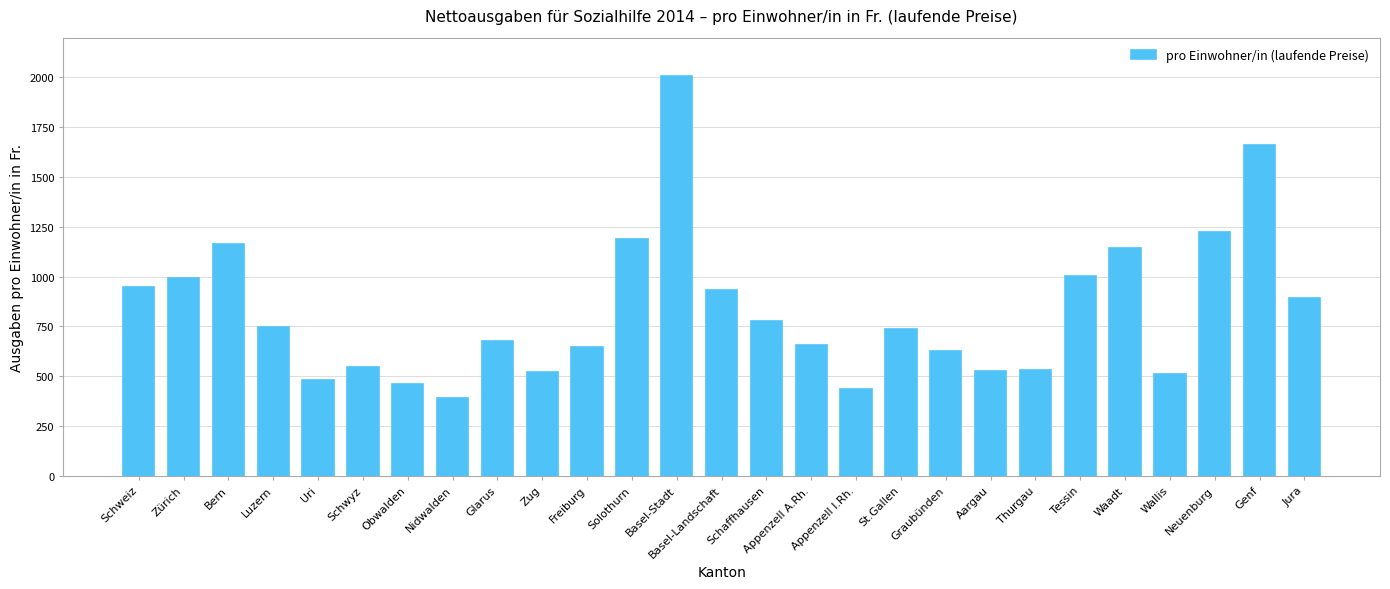

What is the difference between the values at Jura and Uri?

411